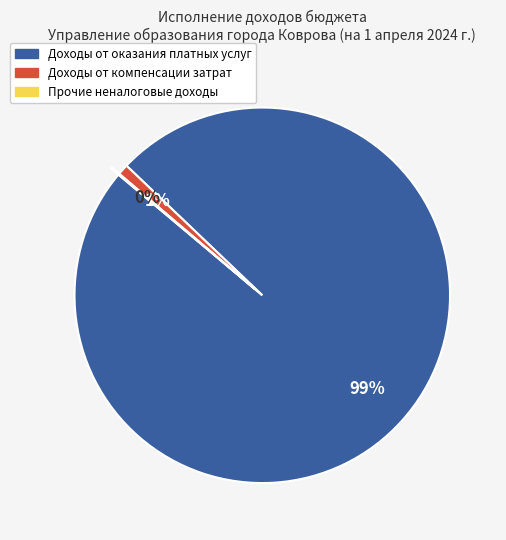

What is the largest slice in the pie chart?

Доходы от оказания платных услуг